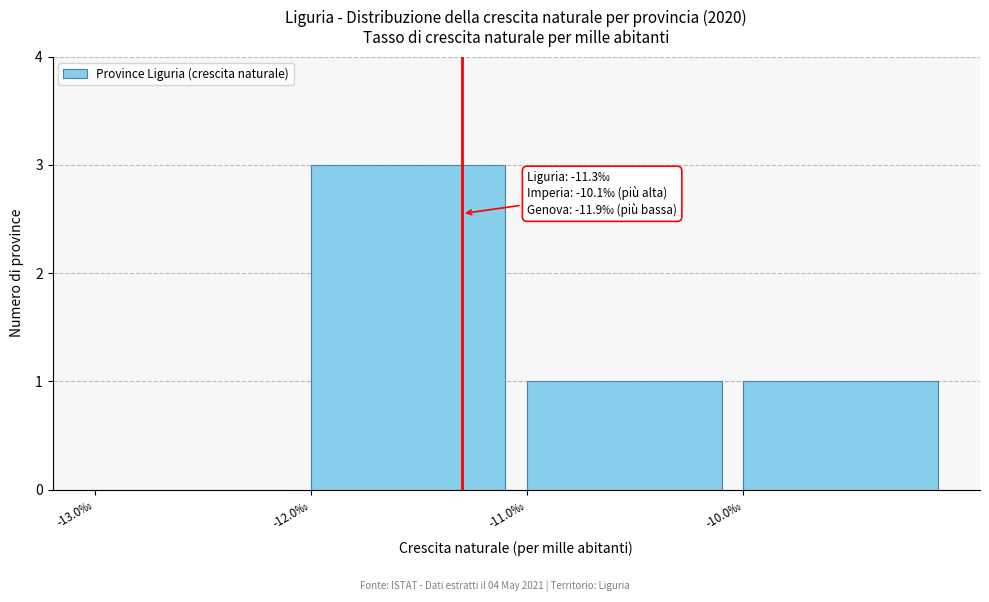

Over which range of the x-axis is the bar tallest?

-12 to -11